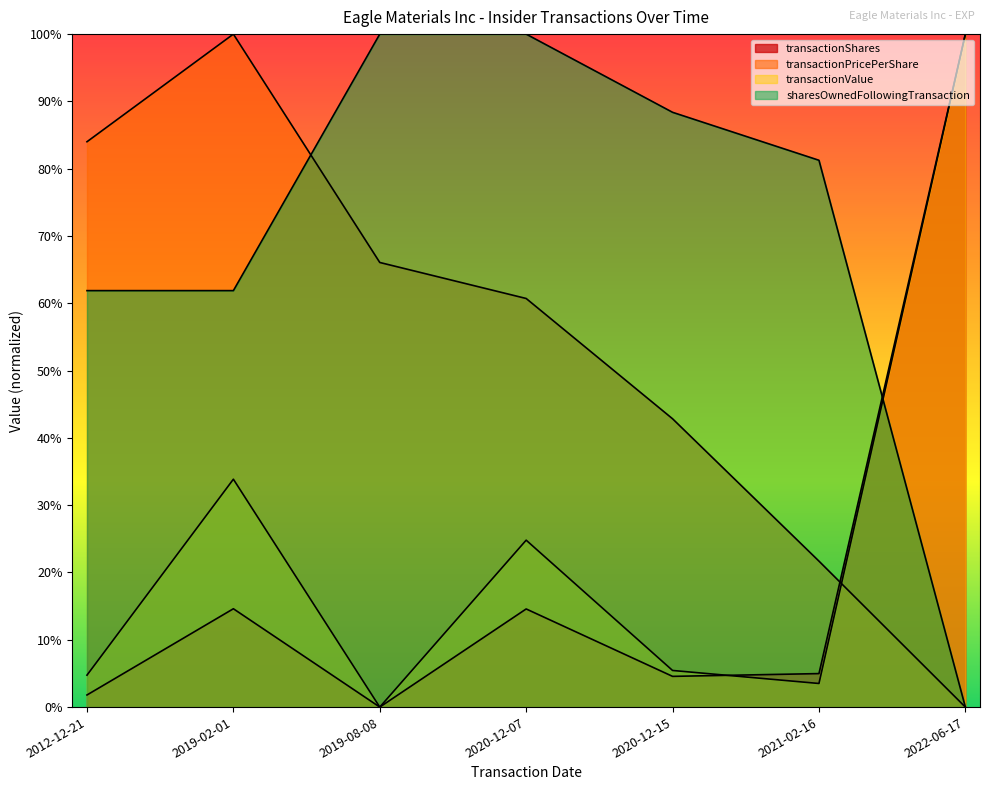

What is the approximate value of transactionValue at 2019-02-01?

0.3